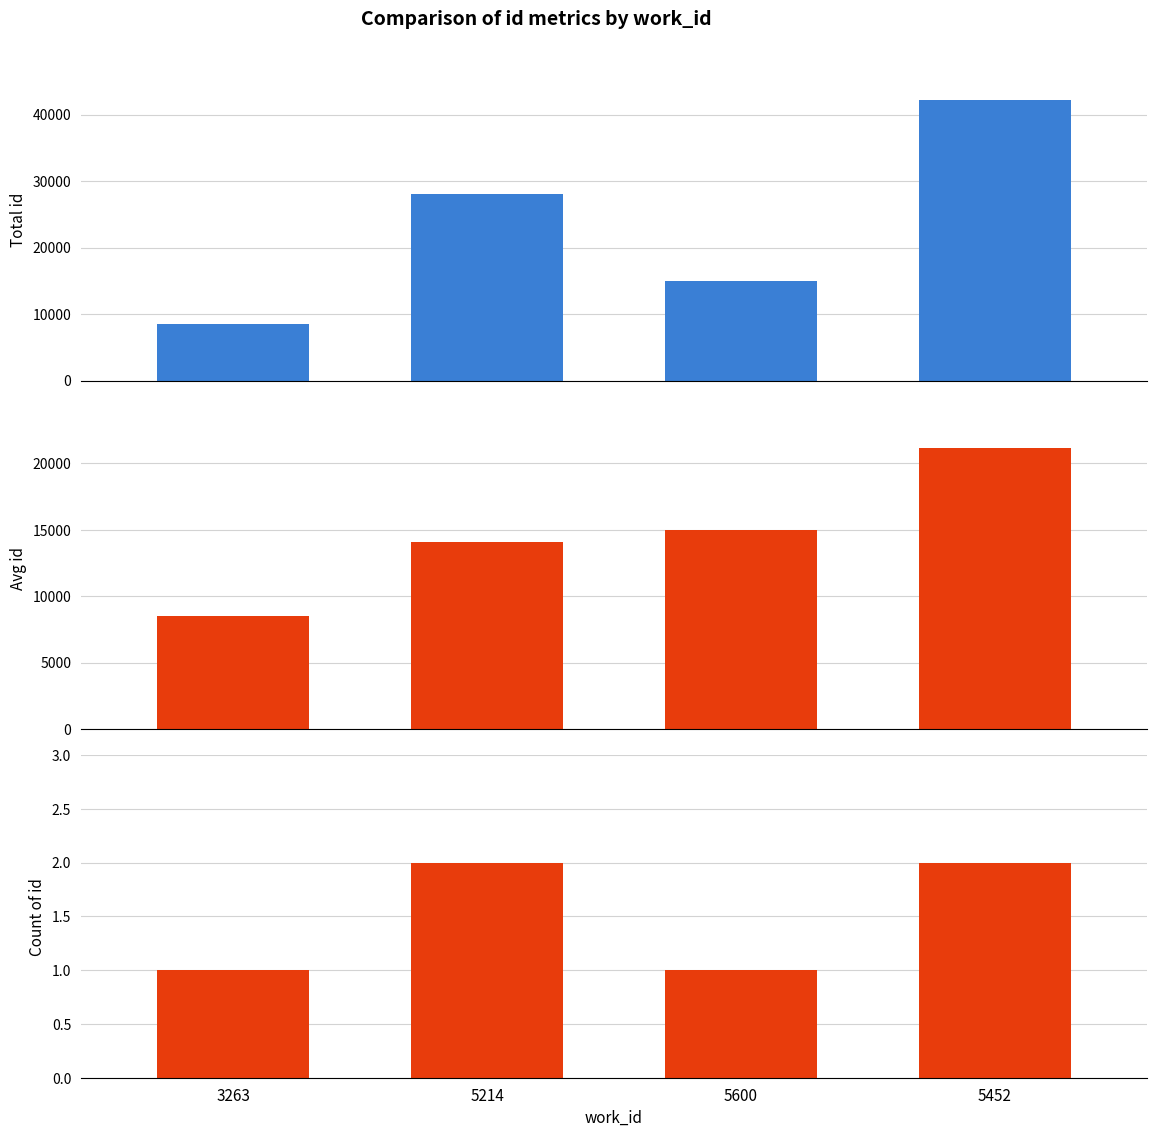

List the labels in order of Total id value, largest first.

5452, 5214, 5600, 3263